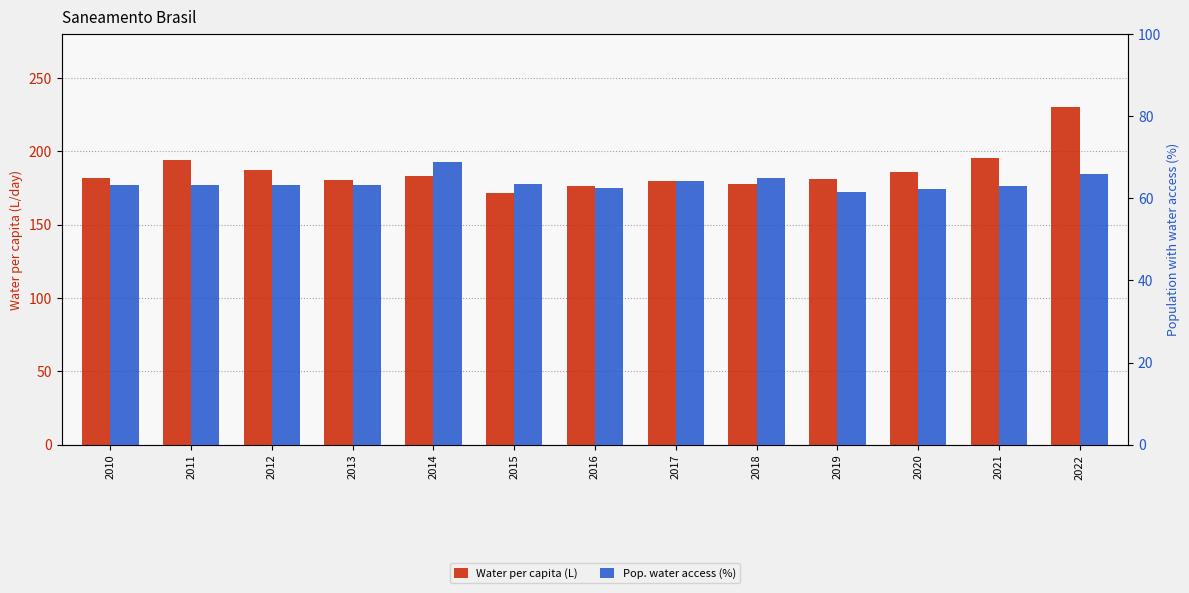

At how many categories does at least one series exceed 105?

13